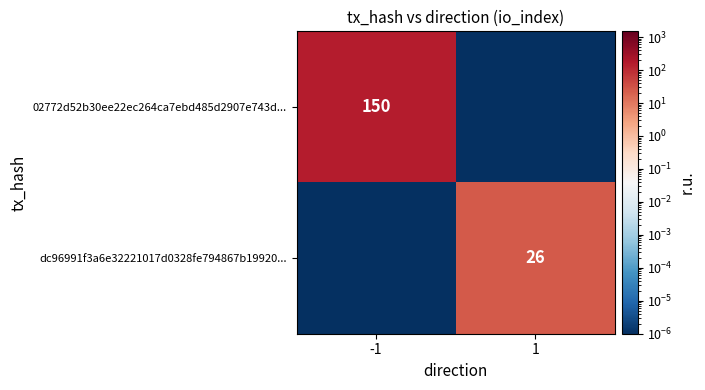

The 02772d52b30ee22ec264ca7ebd485d2907e743d... series shows 150.0 at -1. True or false?

True